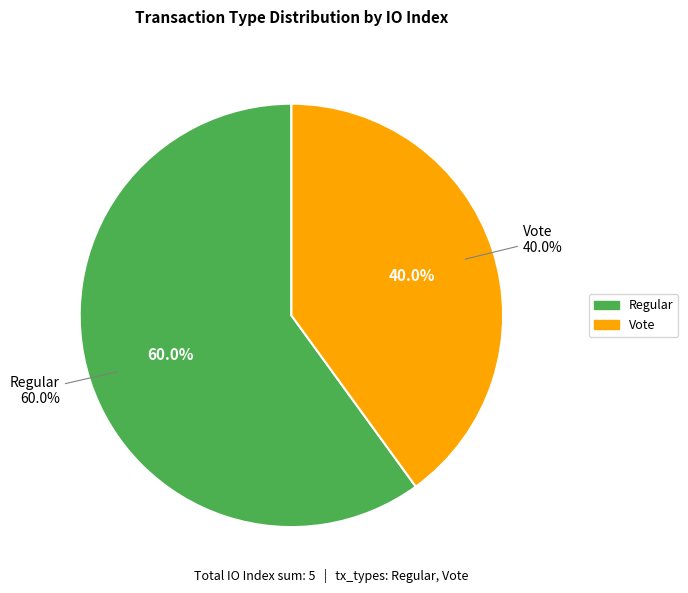

Count the number of slices in the pie.

2